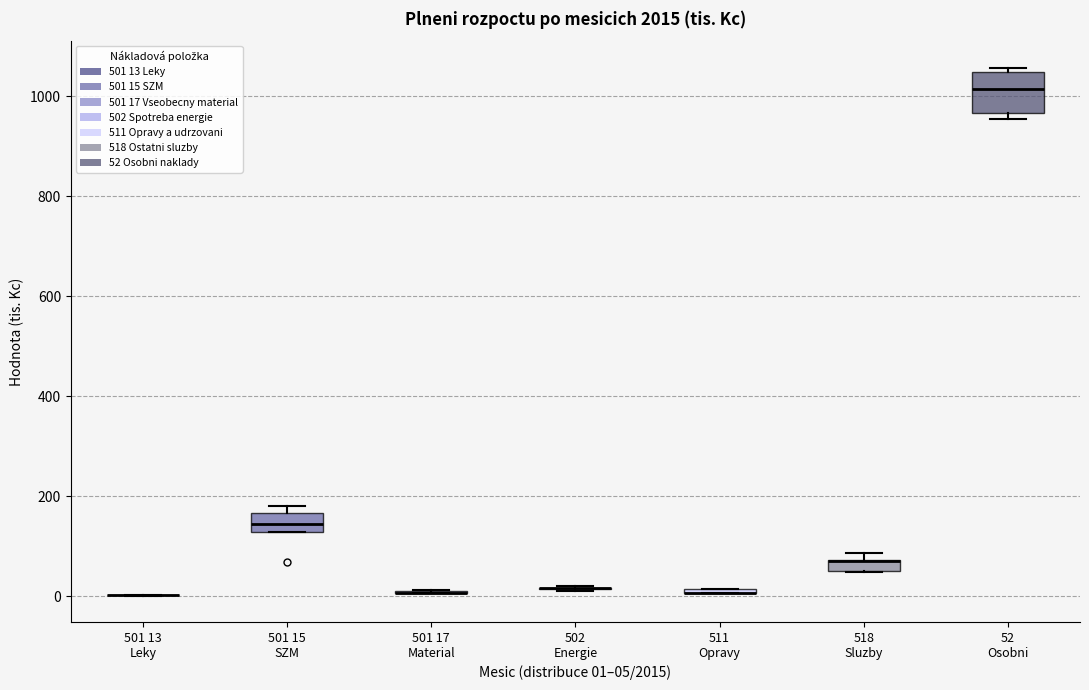

Where is the lower edge of the box for 511 Opravy on the y-axis? The values are not printed on the chart, so give them approximately, as read against the axis.

0